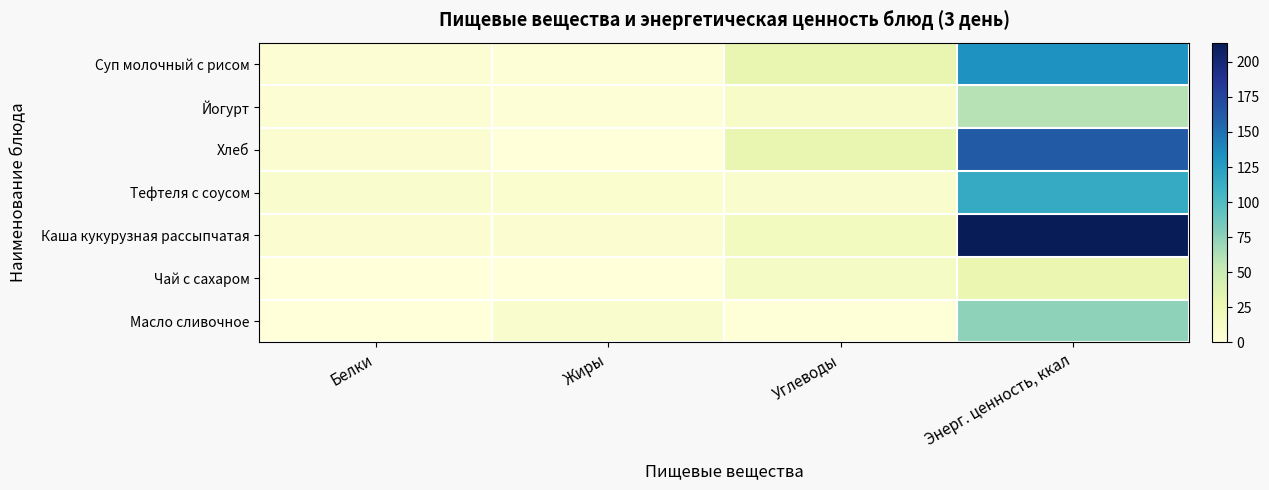

At how many categories does at least one series exceed 114?

1